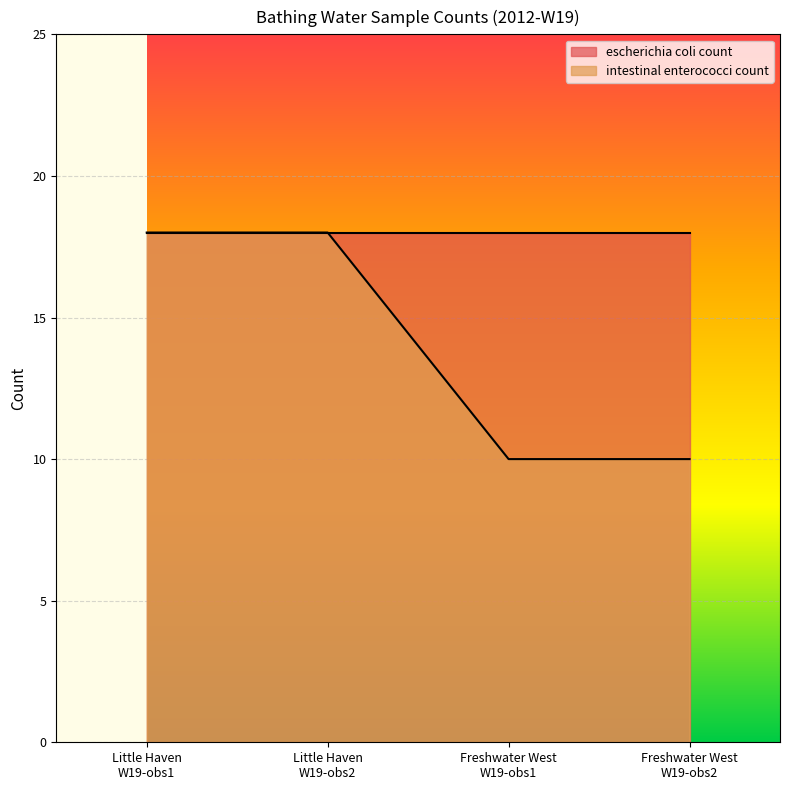

What is the maximum value shown in the chart?

18